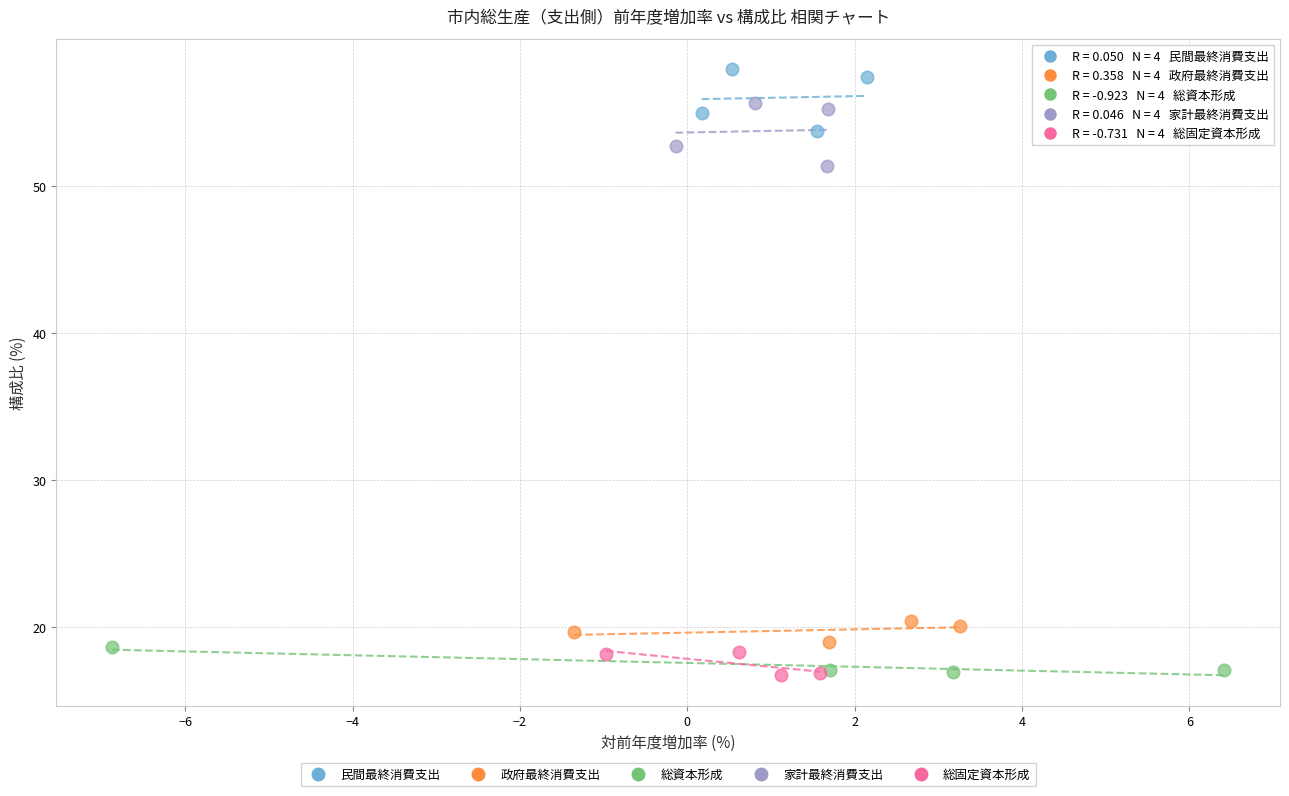

Which series has the largest Y range (max minus min)?

家計最終消費支出